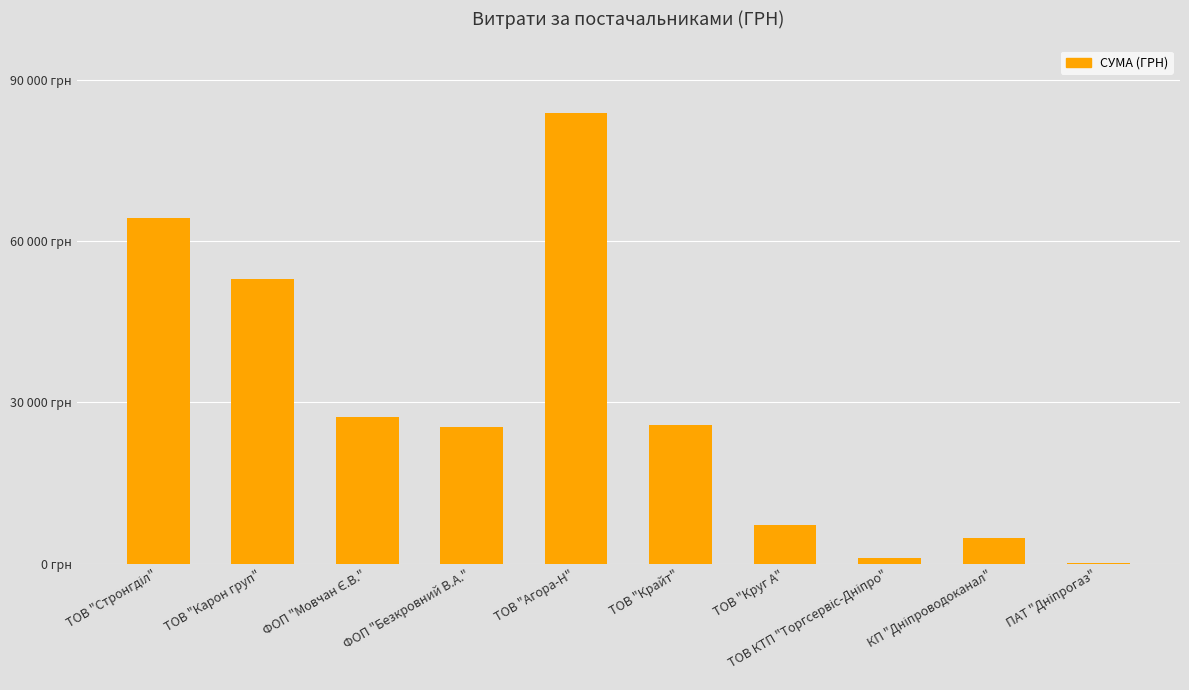

What is the difference between the maximum and minimum values?

83679.0